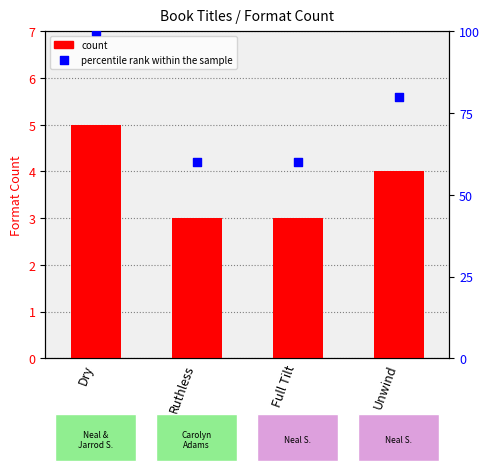

Is the value of Number of Formats at Dry greater than the value of percentile rank within the sample at Dry?

No